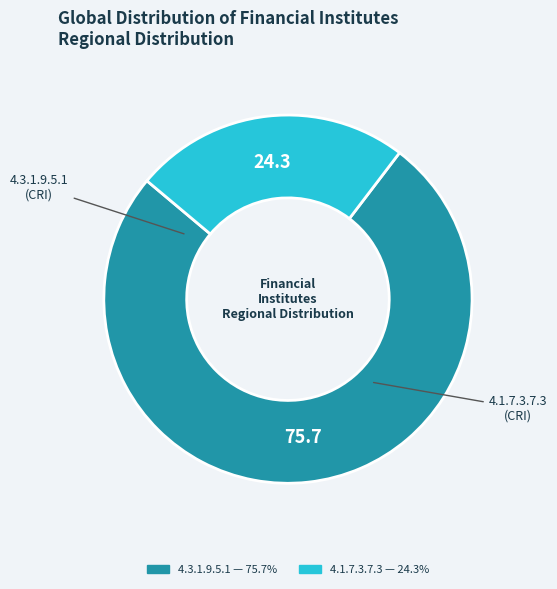

Combined, do 4.3.1.9.5.1 and 4.1.7.3.7.3 account for over 50%?

Yes